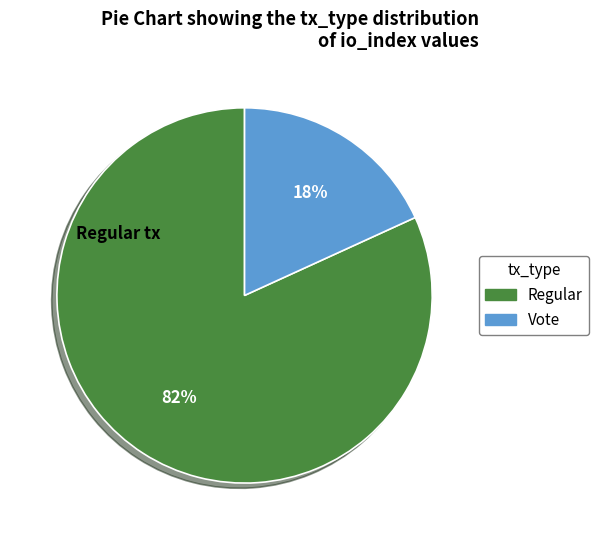

Between Vote and Regular, which is larger?

Regular